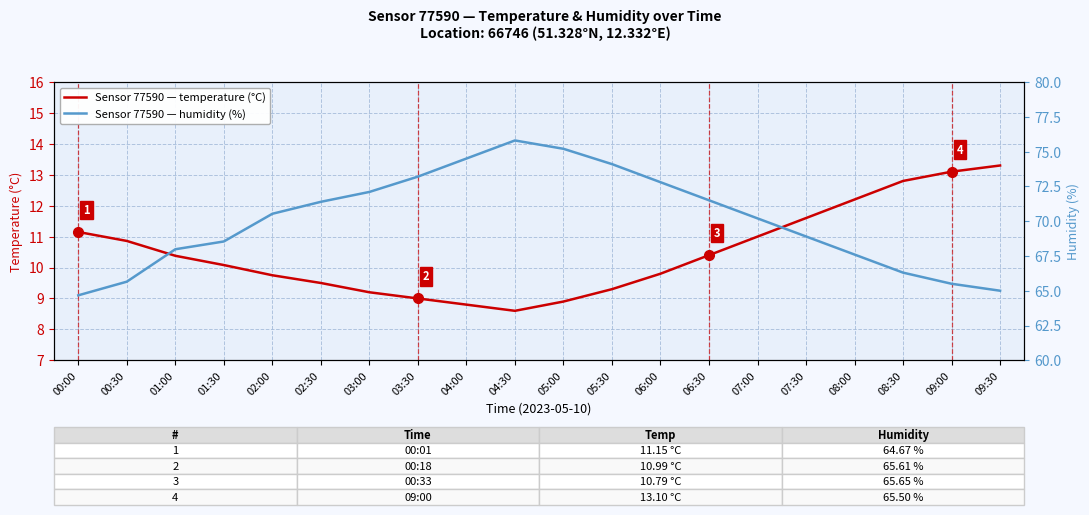

True or false: temperature (°C) has more than 1 points higher than both neighbors.

False